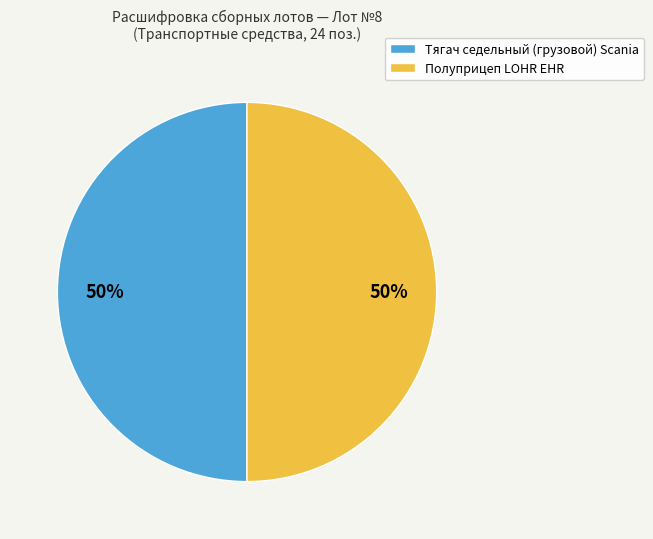

To the nearest percent, what is the difference between the largest and smallest slice percentages?

0%